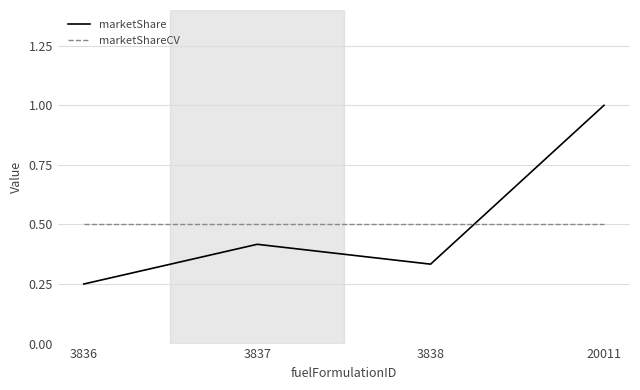

In marketShare, how many points are lower than both neighbors (excluding endpoints)?

1